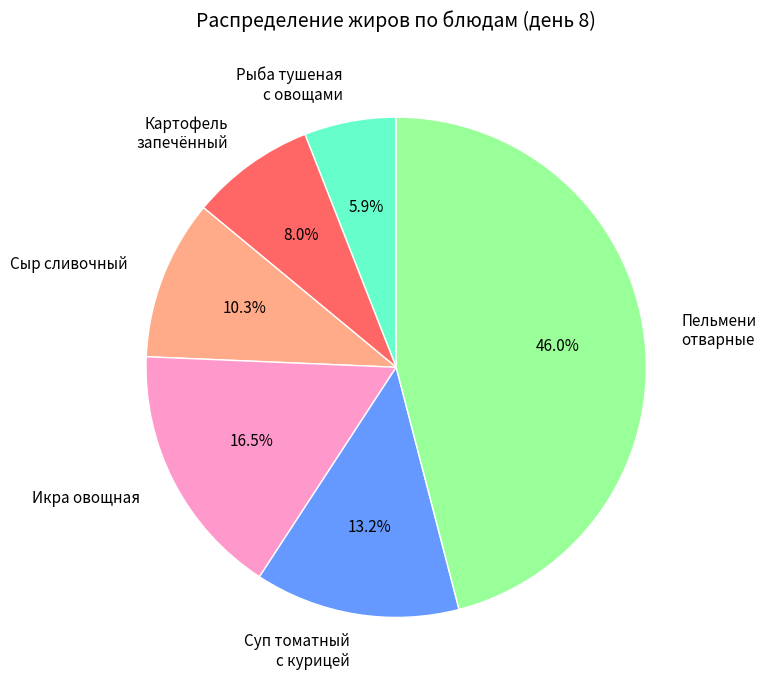

How many segments does this pie chart have?

6